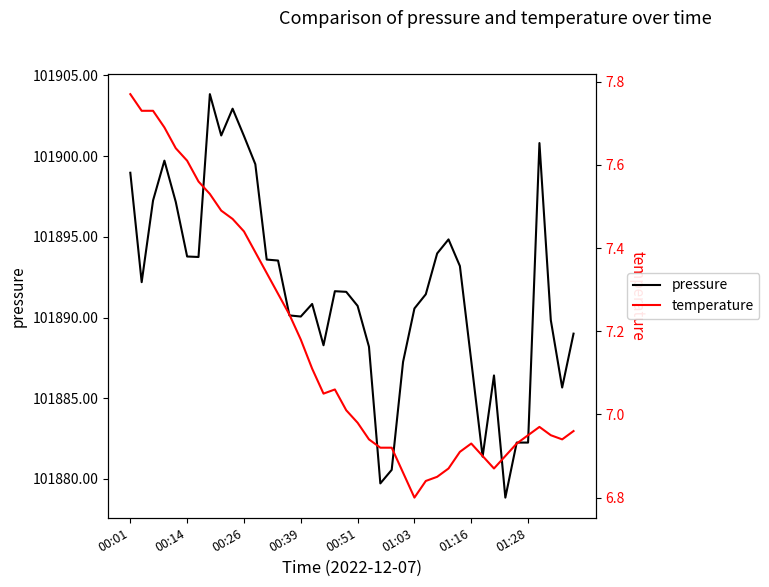

True or false: pressure and temperature intersect in this chart.

False